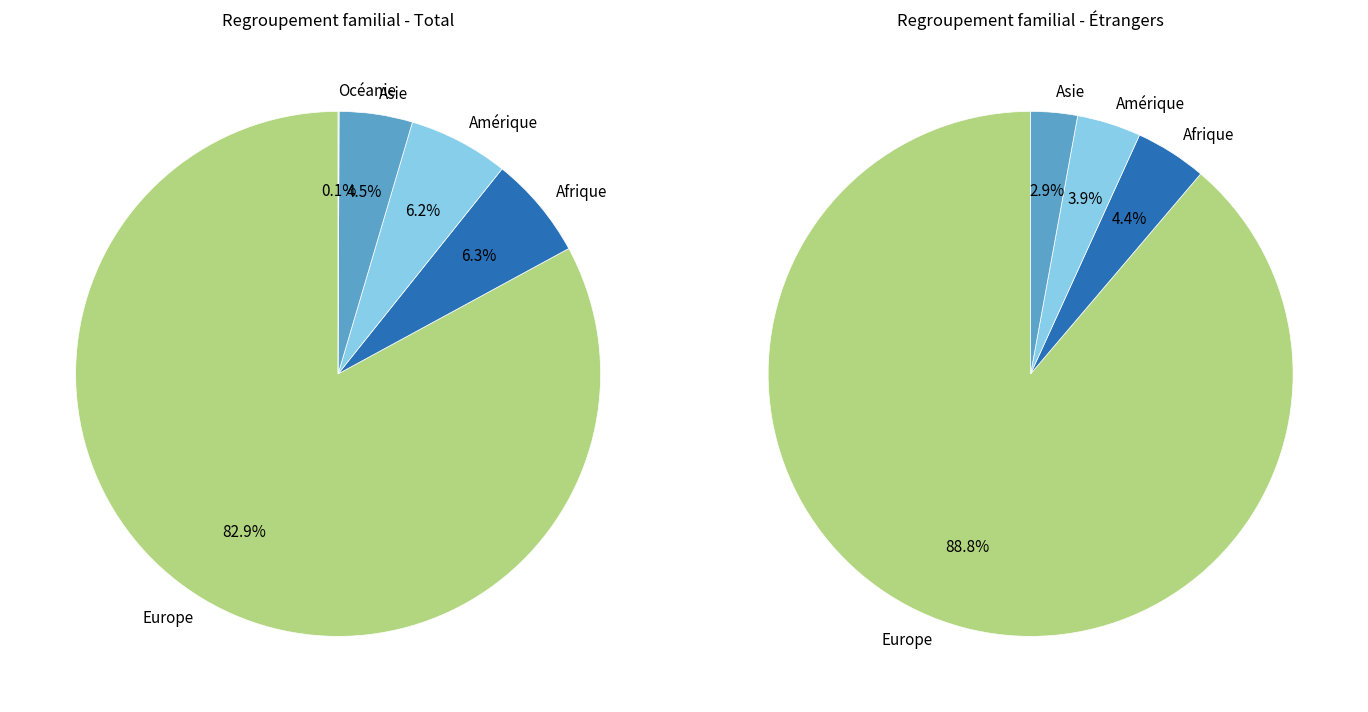

Count the number of slices in the pie.

5